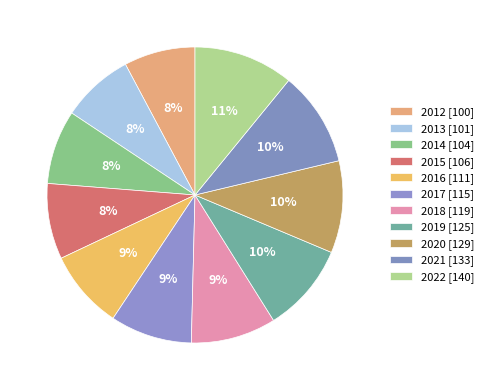

How many slices are in this pie chart?

11